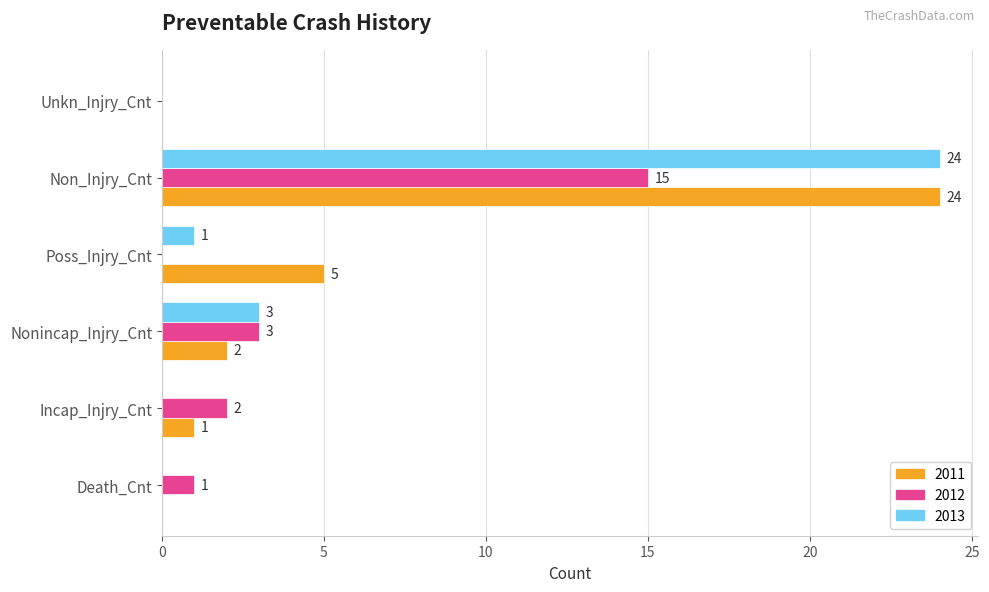

At which category is the sum across all series the highest?

Non_Injry_Cnt